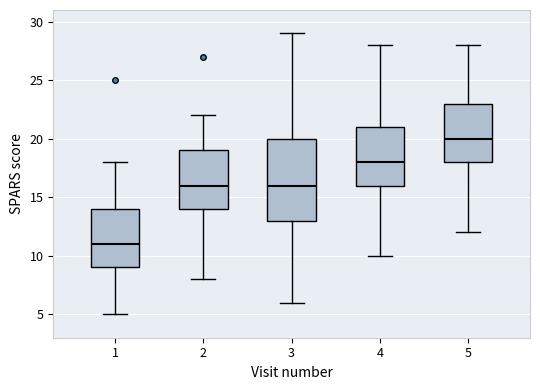

Reading left to right, transcribe this box plot: for each box, give where its median line is, the range the box spans, and where its two whiskers end, as read against the y-axis. The values are not printed on the chart, so give them approximately, as read against the axis.

1: median 11, box 9 to 14, whiskers 5 to 18
2: median 16, box 14 to 19, whiskers 8 to 22
3: median 16, box 13 to 20, whiskers 6 to 29
4: median 18, box 16 to 21, whiskers 10 to 28
5: median 20, box 18 to 23, whiskers 12 to 28